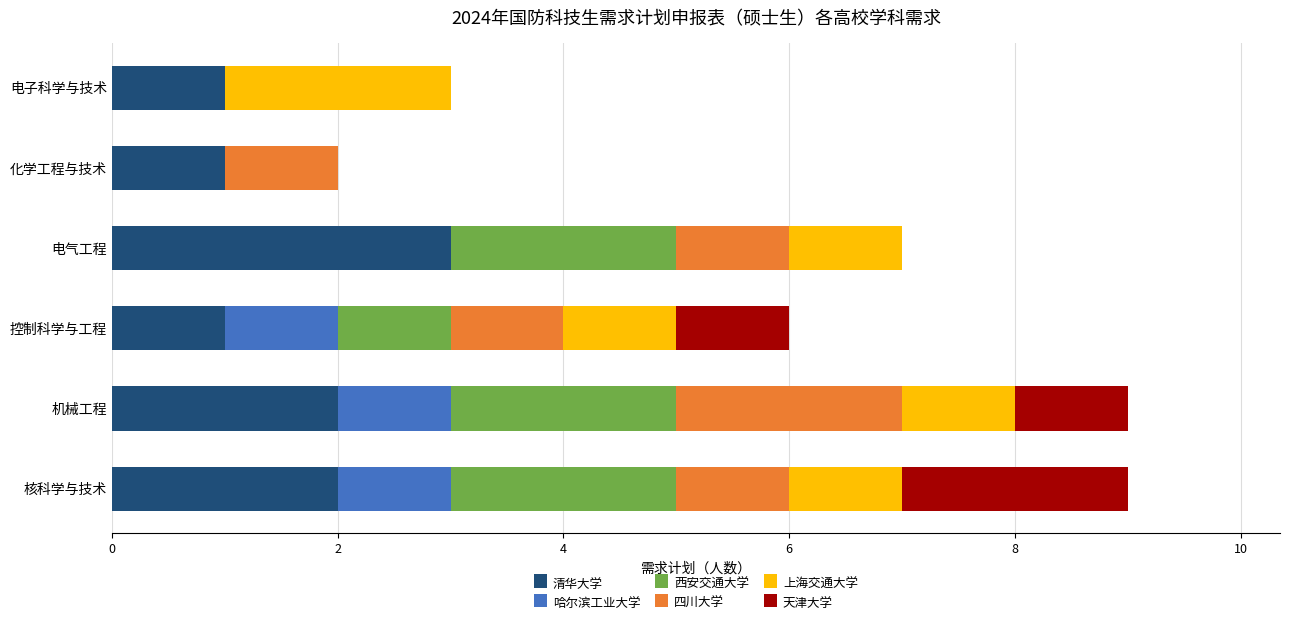

What is the maximum value for 清华大学?

3